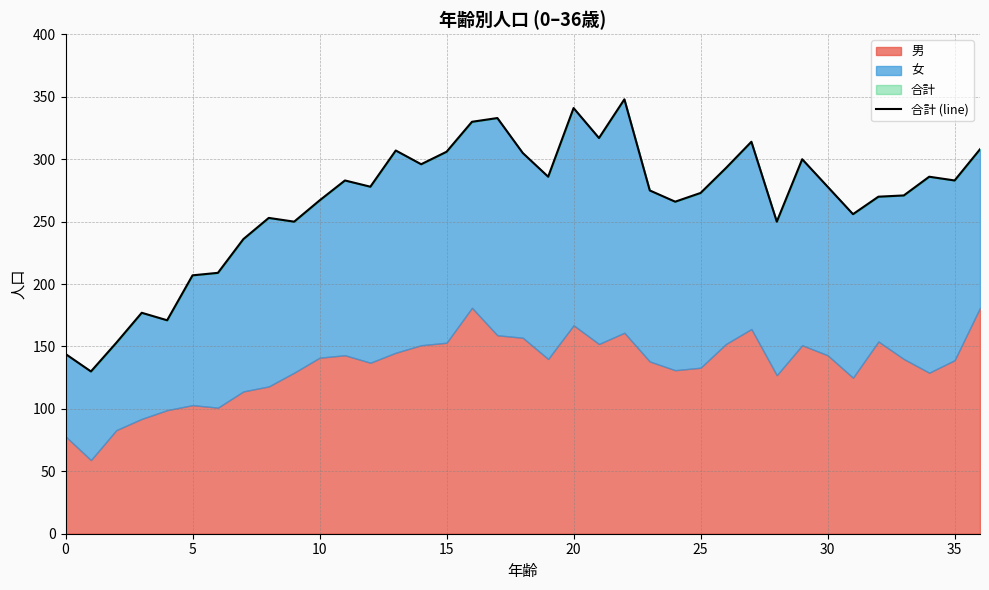

Reading left to right, extract all data points from this chart.

144	130	153	177	171	207	209	236	253	250	267	283	278	307	296	306	330	333	305	286	341	317	348	275	266	273	293	314	250	300	278	256	270	271	286	283	308